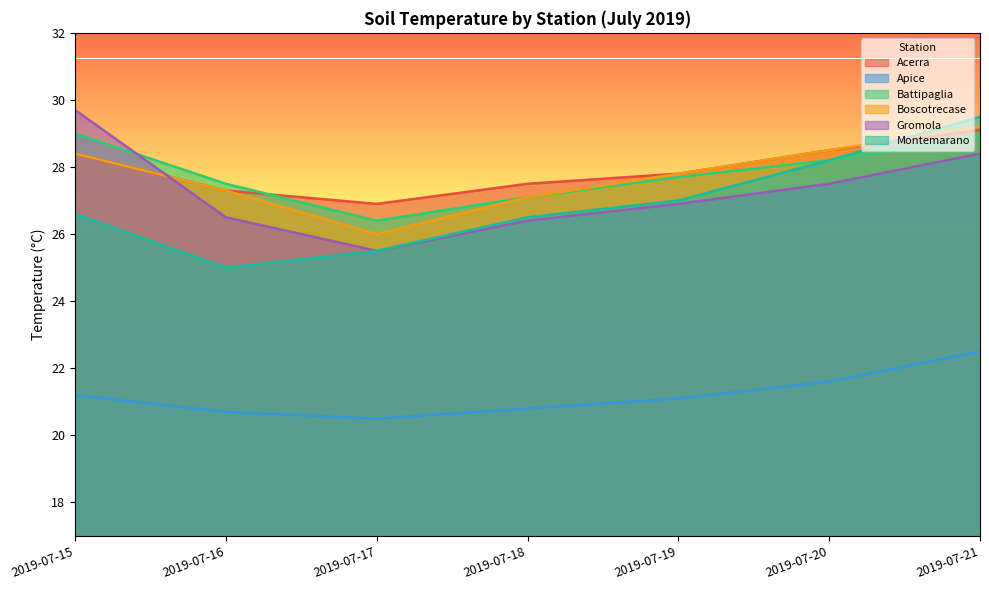

How many distinct data groups are displayed?

6